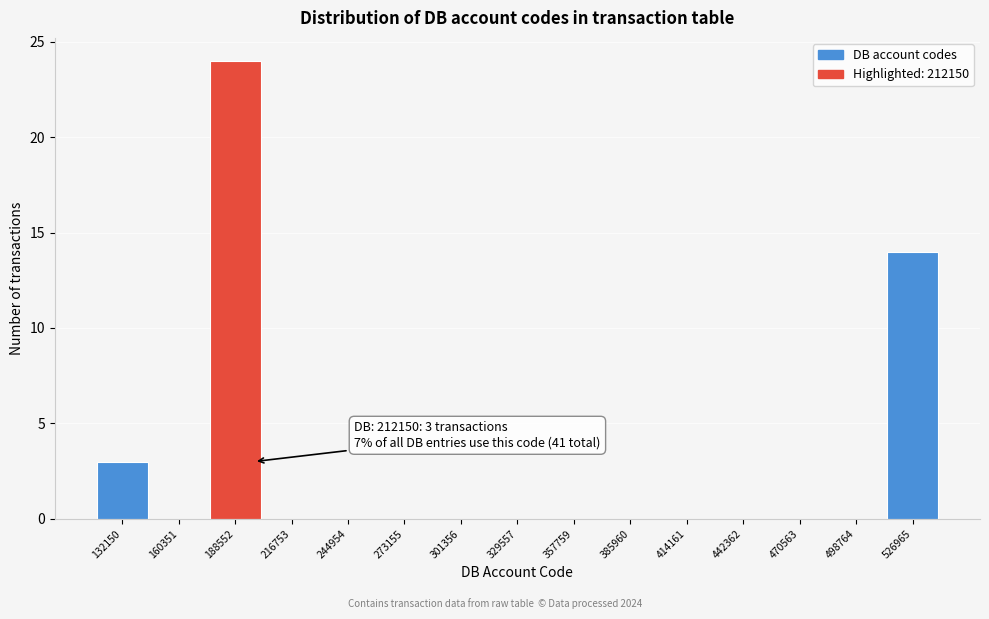

Reading left to right, list all the values displayed in this chart.

132150=3	160351=0	188552=24	216753=0	244954=0	273155=0	301356=0	329557=0	357759=0	385960=0	414161=0	442362=0	470563=0	498764=0	526965=14